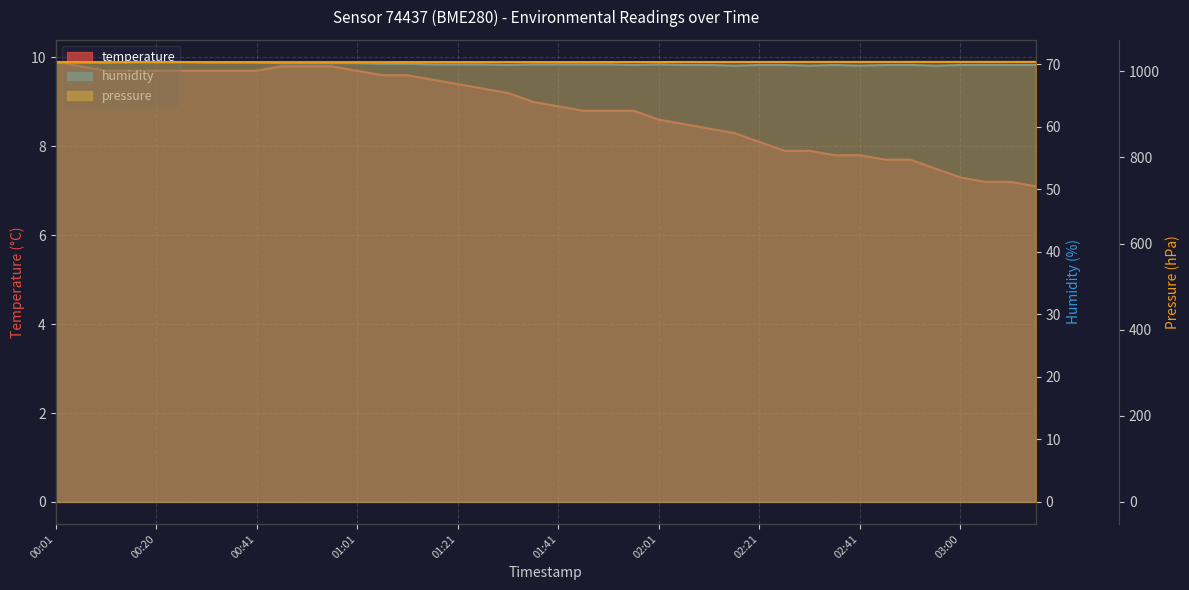

What is the label of the 34th point from the right?

02:01